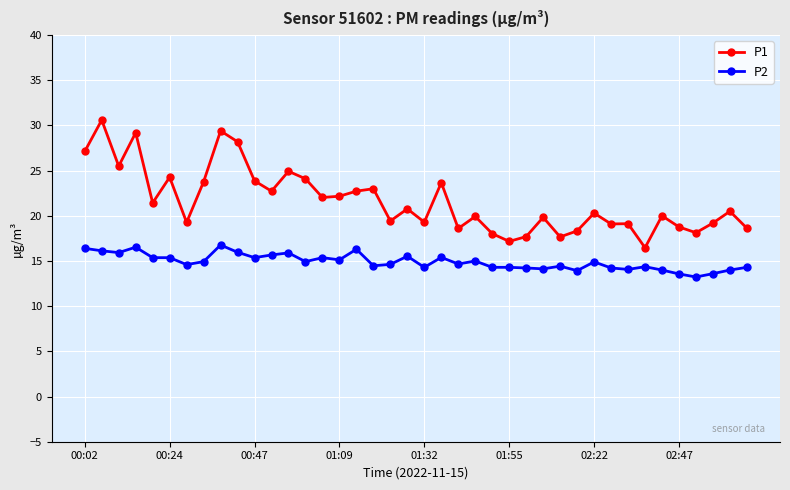

What is the maximum value for P2?

16.8